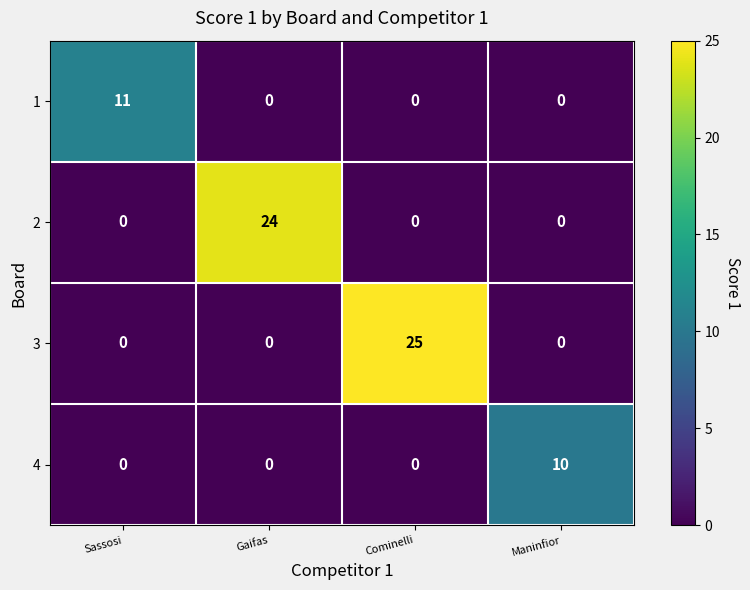

The 1 series shows -5 at Maninfior. True or false?

False